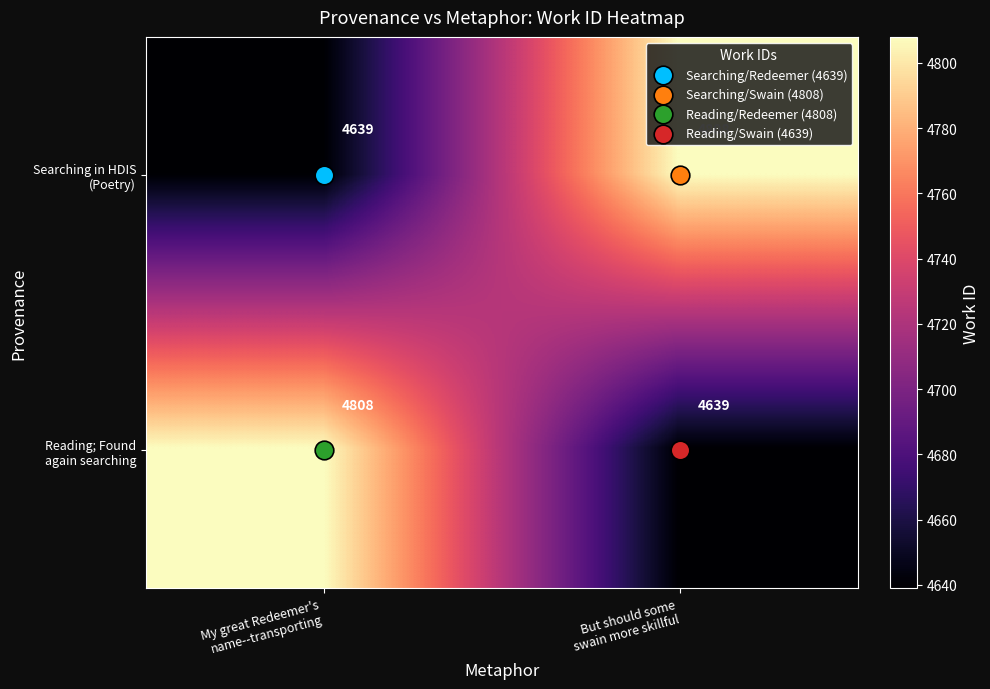

What is the maximum value shown in the chart?

4808